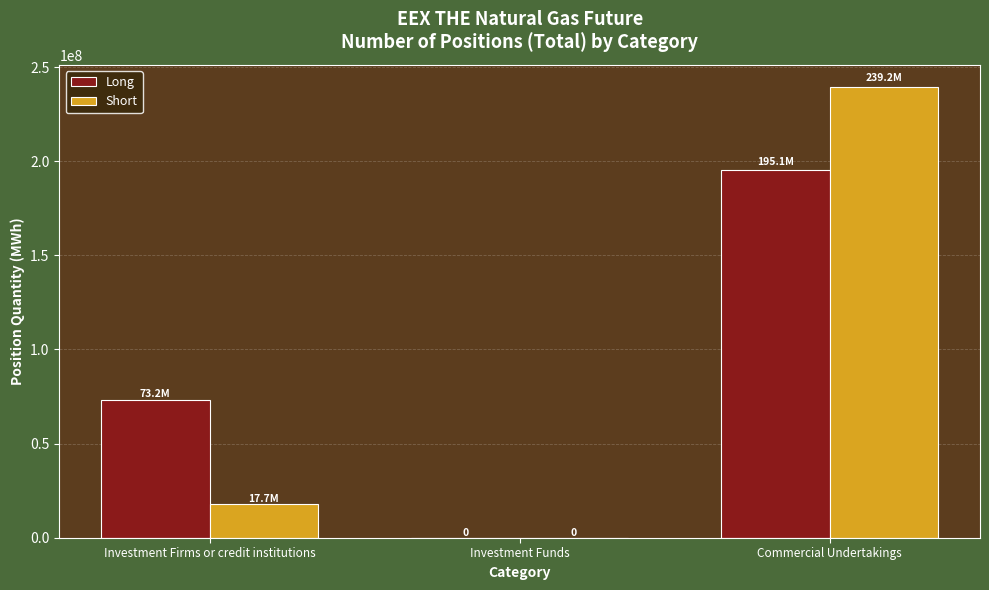

What is the maximum value shown in the chart?

239225238